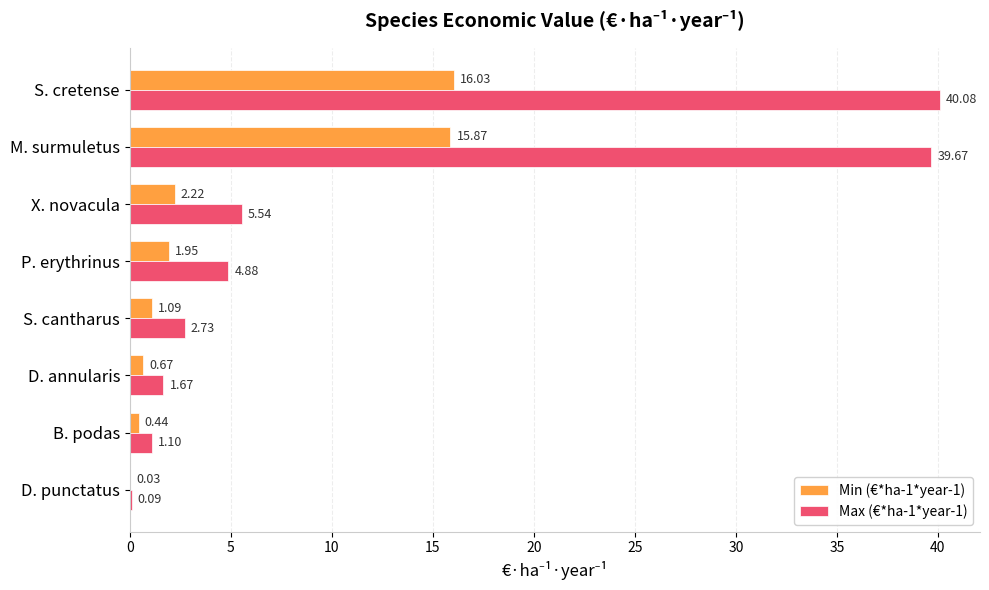

At which label does Max (€*ha-1*year-1) reach its peak?

S. cretense